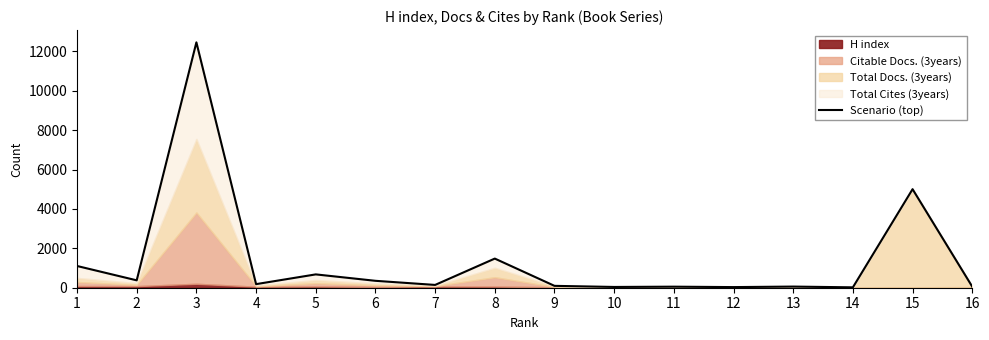

List the labels in order of value, smallest first.

14, 12, 10, 11, 16, 13, 9, 7, 4, 6, 2, 5, 1, 8, 15, 3